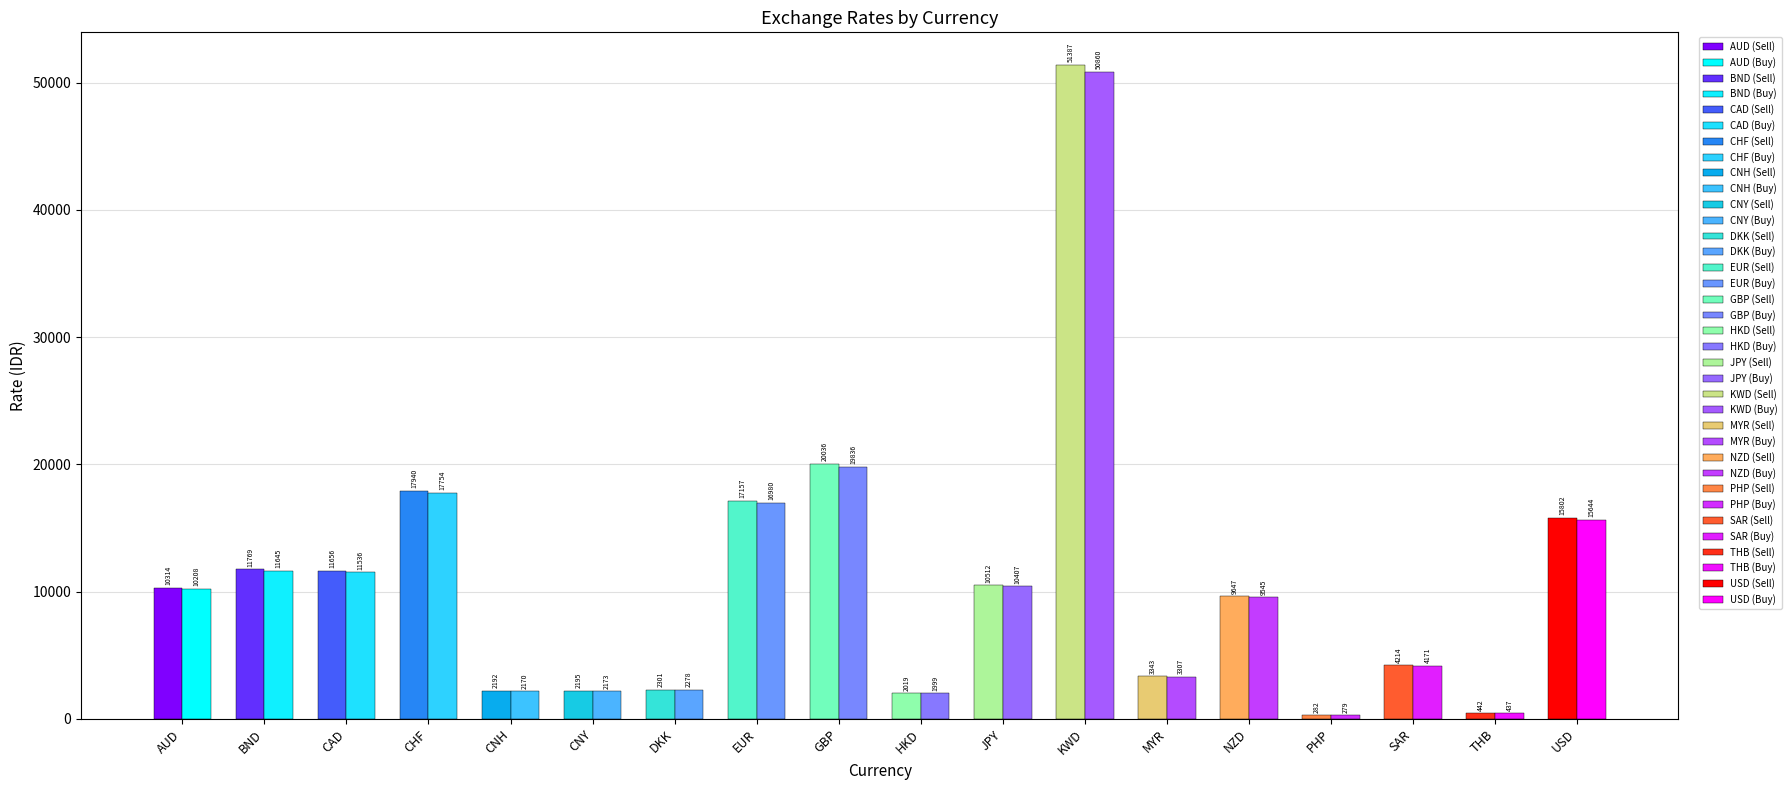

Does the chart contain stacked bars?

No